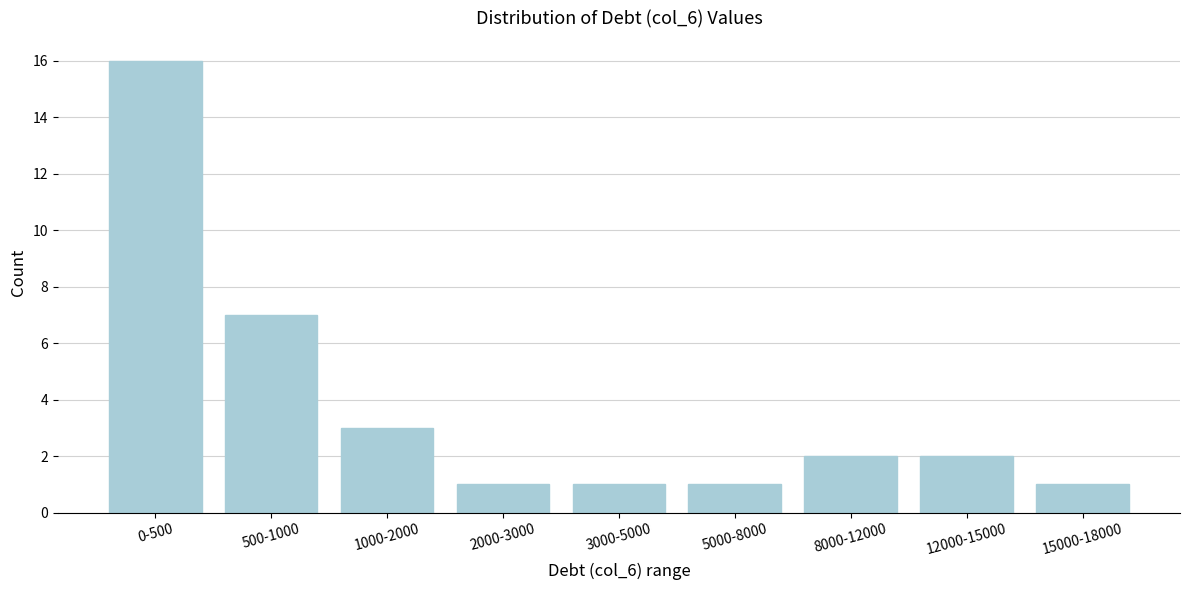

Reading right to left, list all the values displayed in this chart.

1	2	2	1	1	1	3	7	16